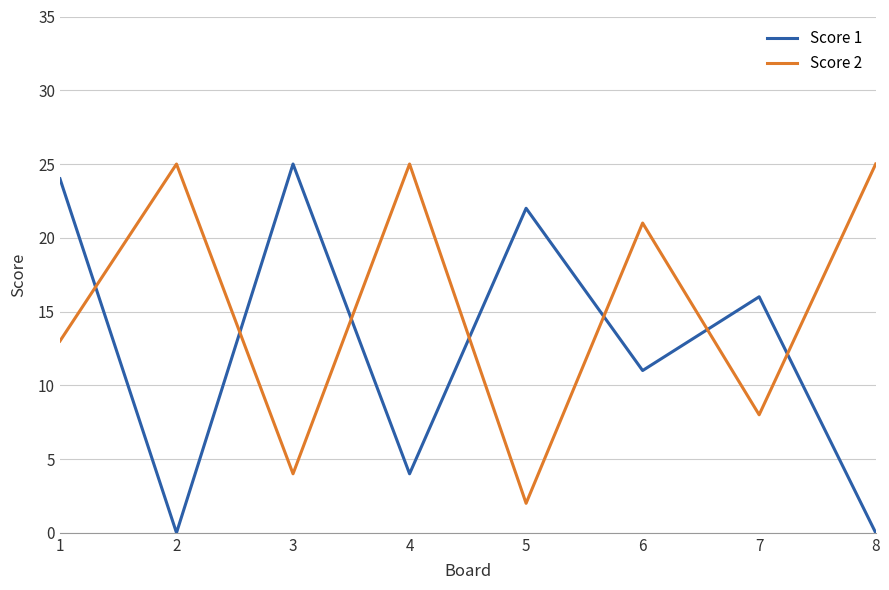

What is the average value of the Score 1 series?

13